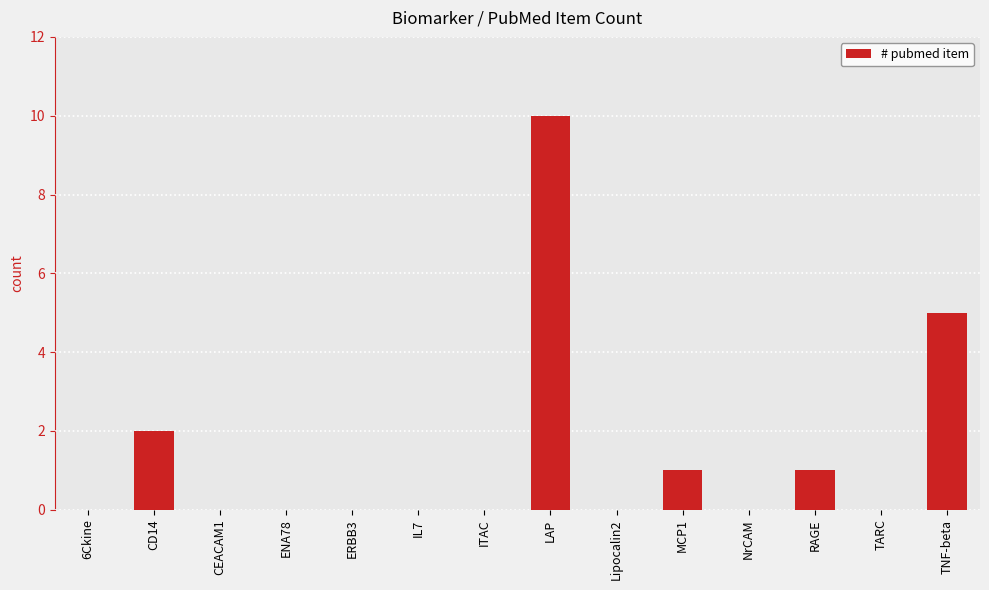

The chart shows a value of 1 at MCP1. True or false?

True